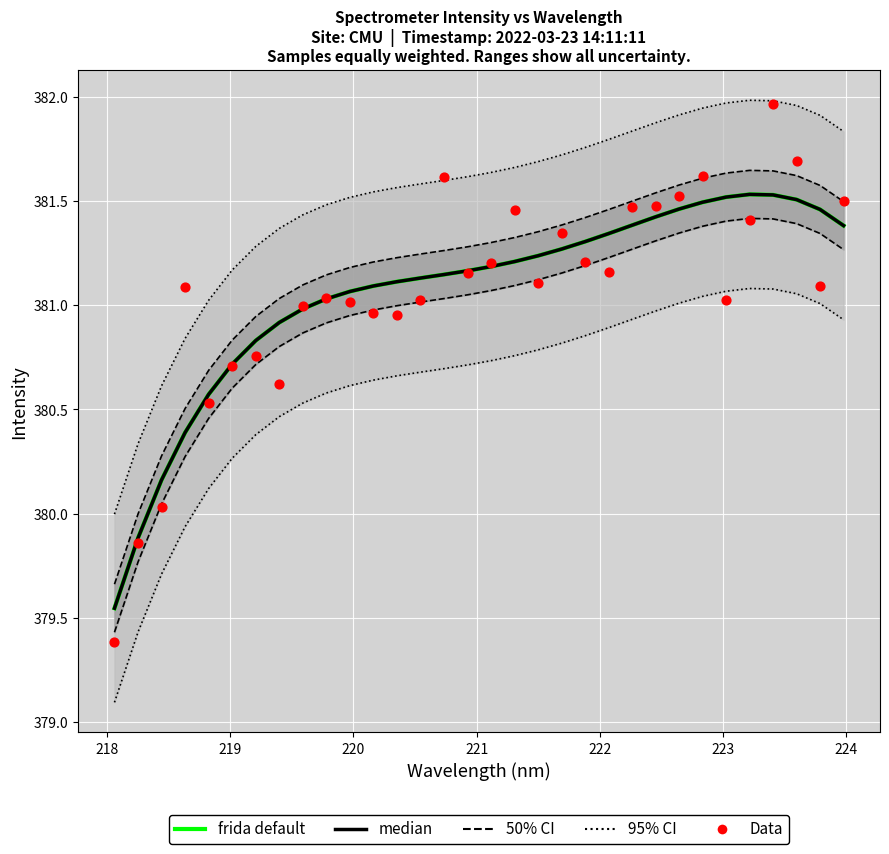

At how many categories does at least one series exceed 379?

32